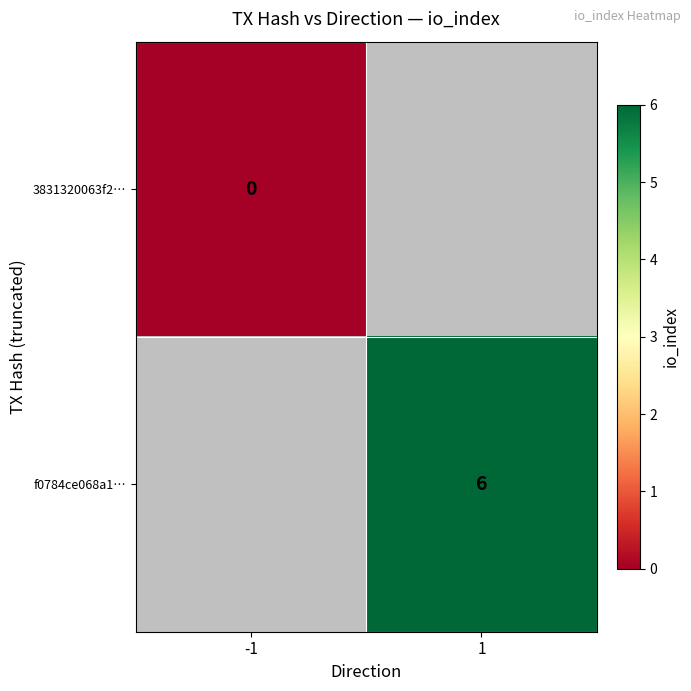

The f0784ce068a1… series shows 6 at 1. True or false?

True